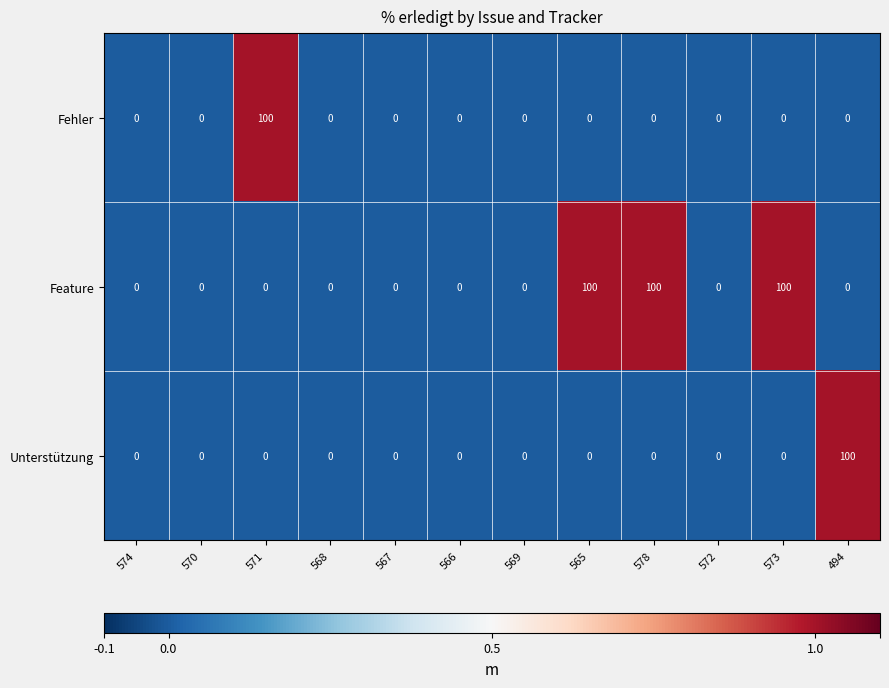

What is the average value of the Feature series?

25